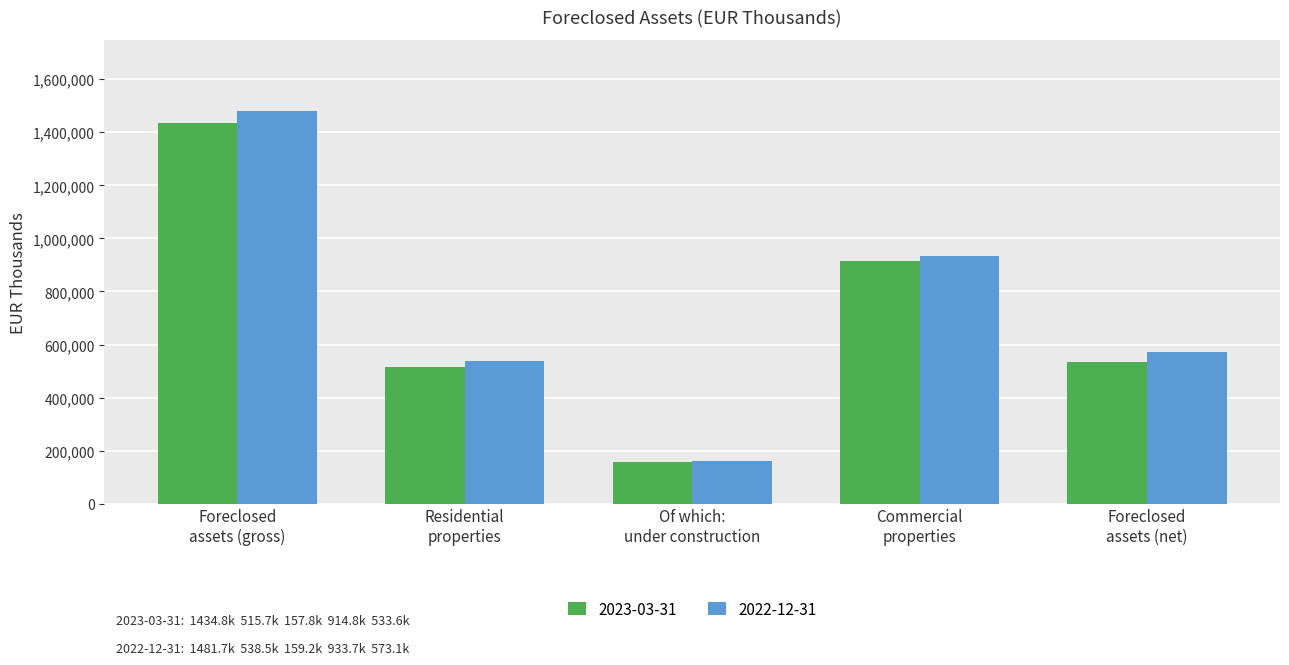

Reading right to left, extract all data points from this chart.

2023-03-31: 533569.4	914771.5	157813.7	515731.4	1434804.2
2022-12-31: 573061.5	933689.8	159229.9	538508.5	1481704.3